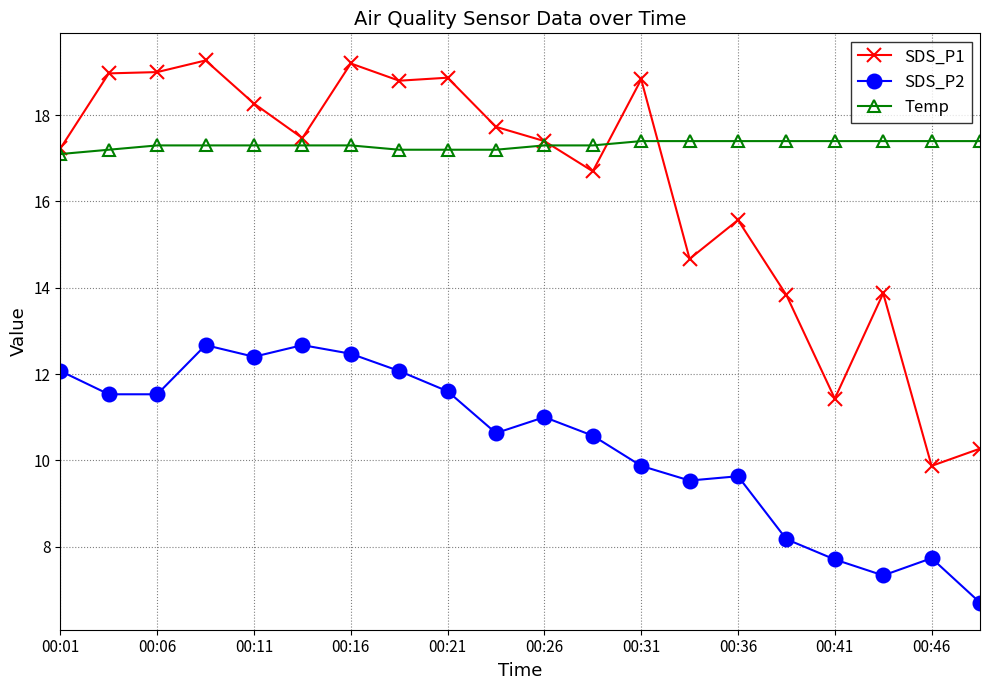

What is the value of the SDS_P1 point at the 11th from the left?

17.4